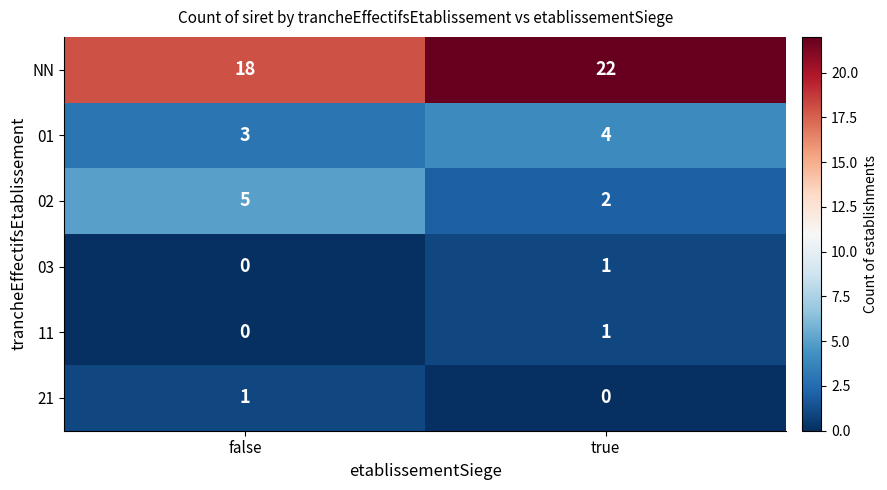

At which category is the sum across all series the highest?

true